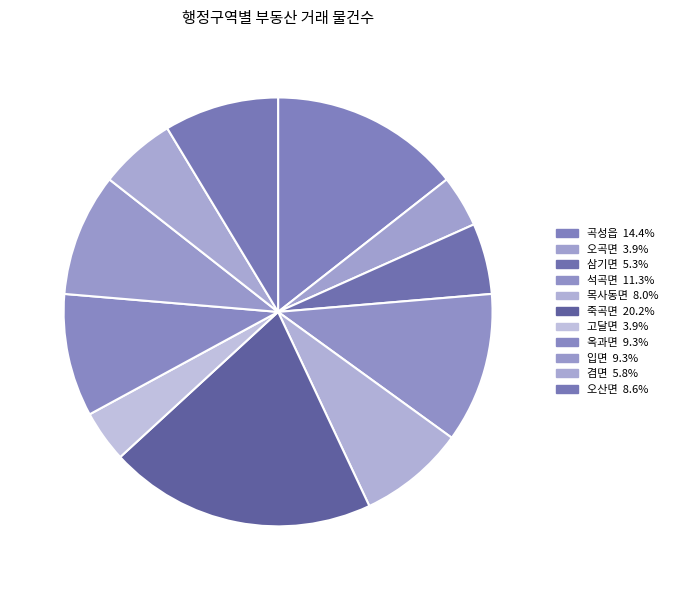

Does any single category account for the majority?

No